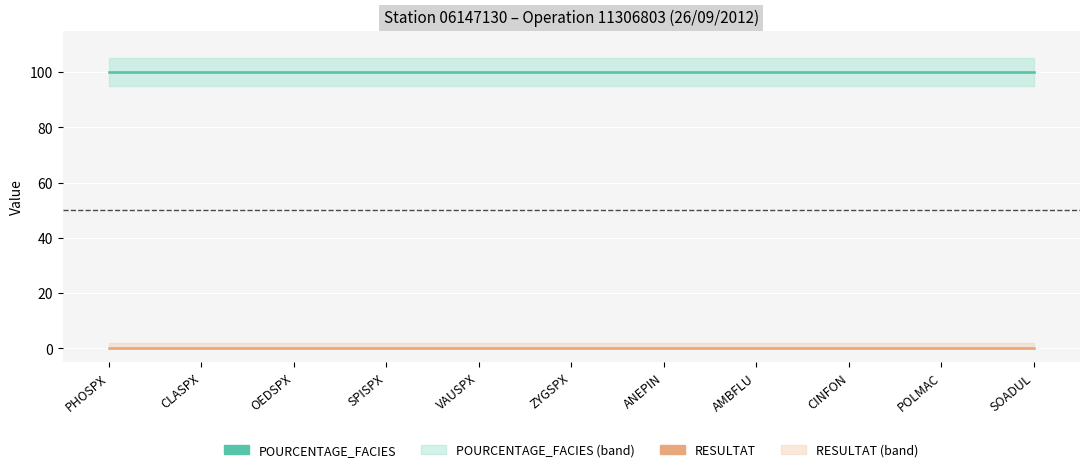

Does the chart display data point markers on the line(s)?

No